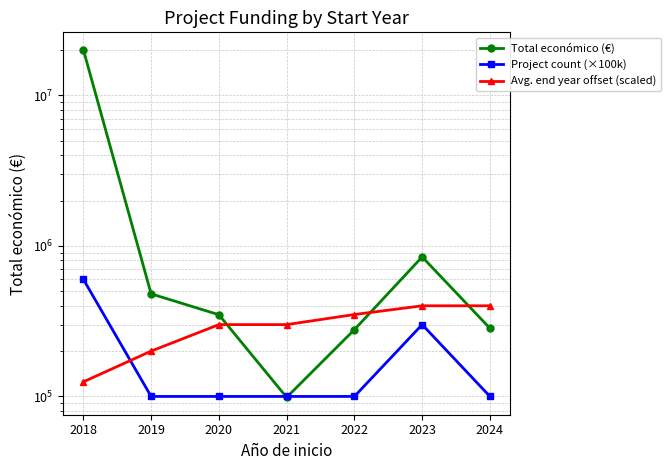

What is the lowest value of the Project count (×100k) series?

100000